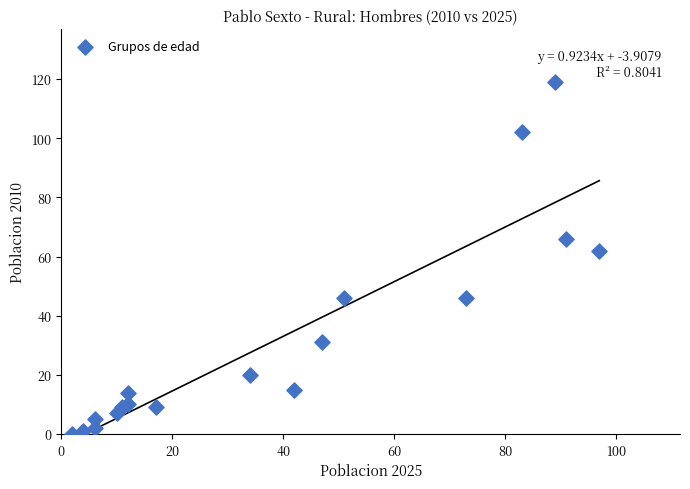

What Y value in the scatter plot is closest to 59?

62